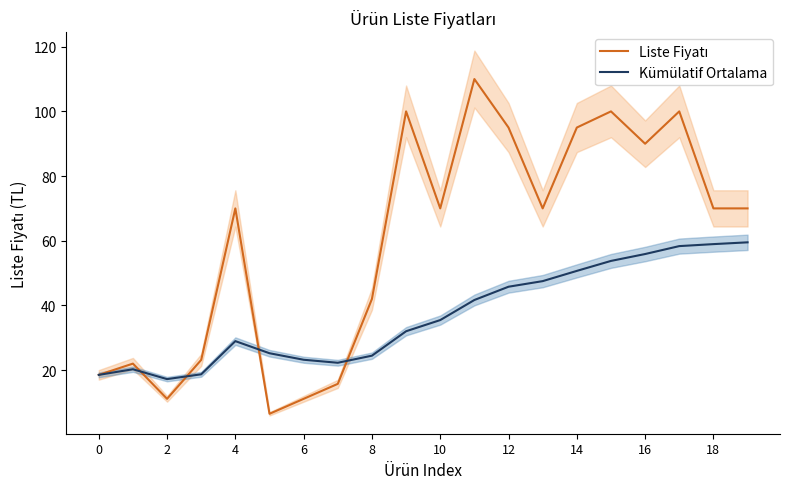

Count the number of categories in the chart.

20